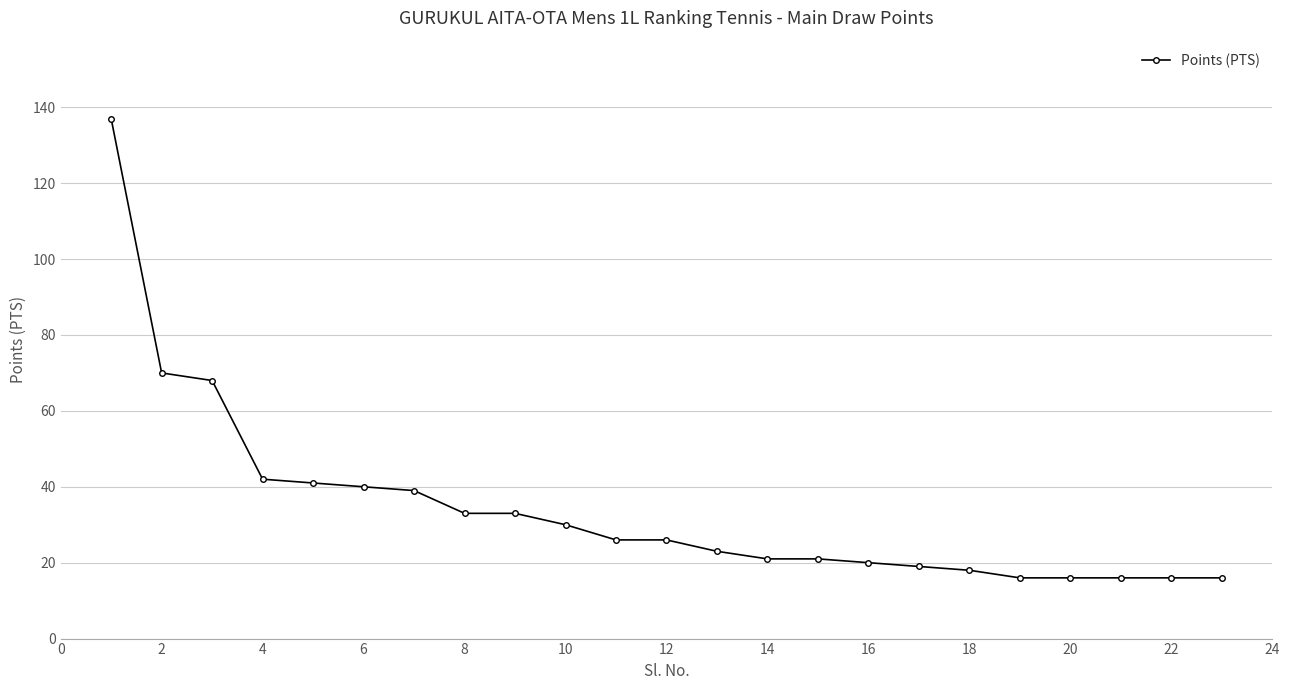

Reading left to right, list all the values displayed in this chart.

137	70	68	42	41	40	39	33	33	30	26	26	23	21	21	20	19	18	16	16	16	16	16